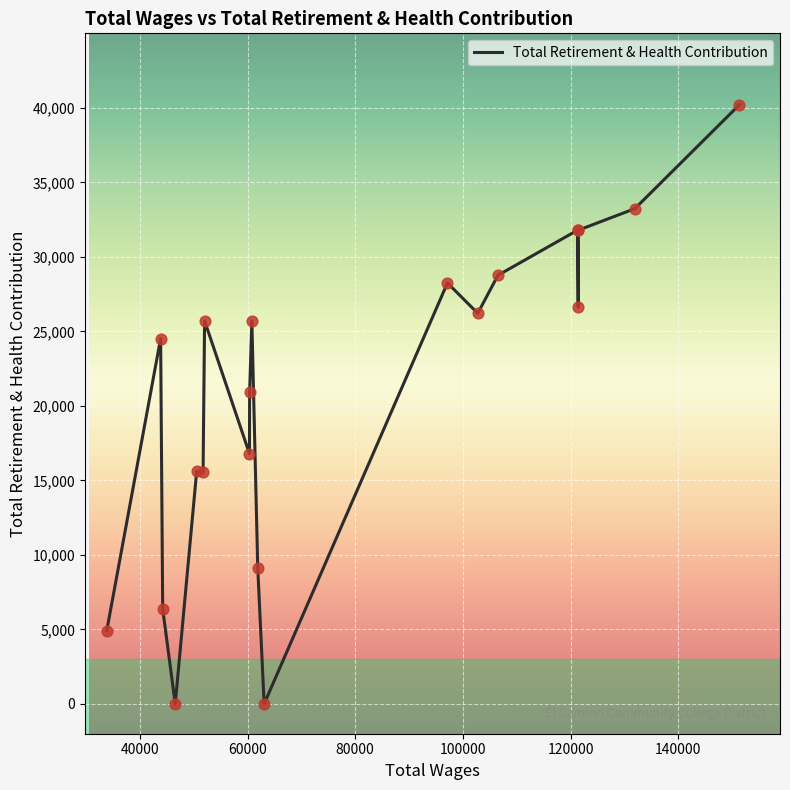

What is the difference between the maximum and minimum values?

40199